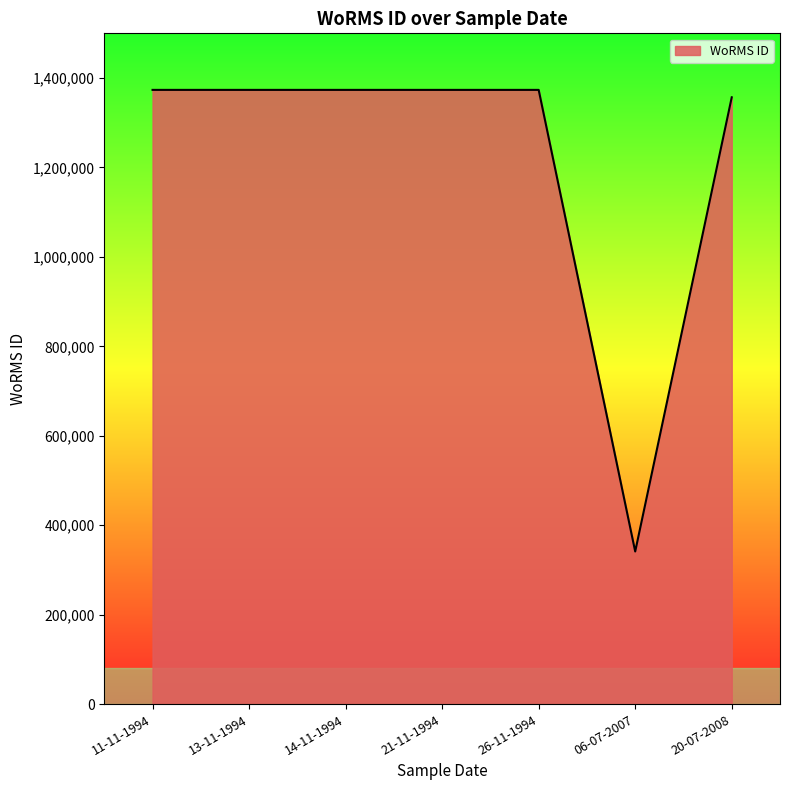

What is the sum of the values at 26-11-1994 and 21-11-1994?

2747088